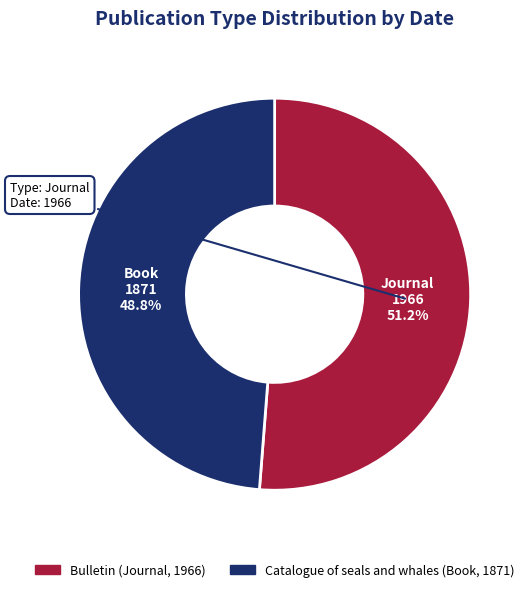

What percentage is the Catalogue of seals and whales (Book, 1871) slice, to the nearest percent?

49%